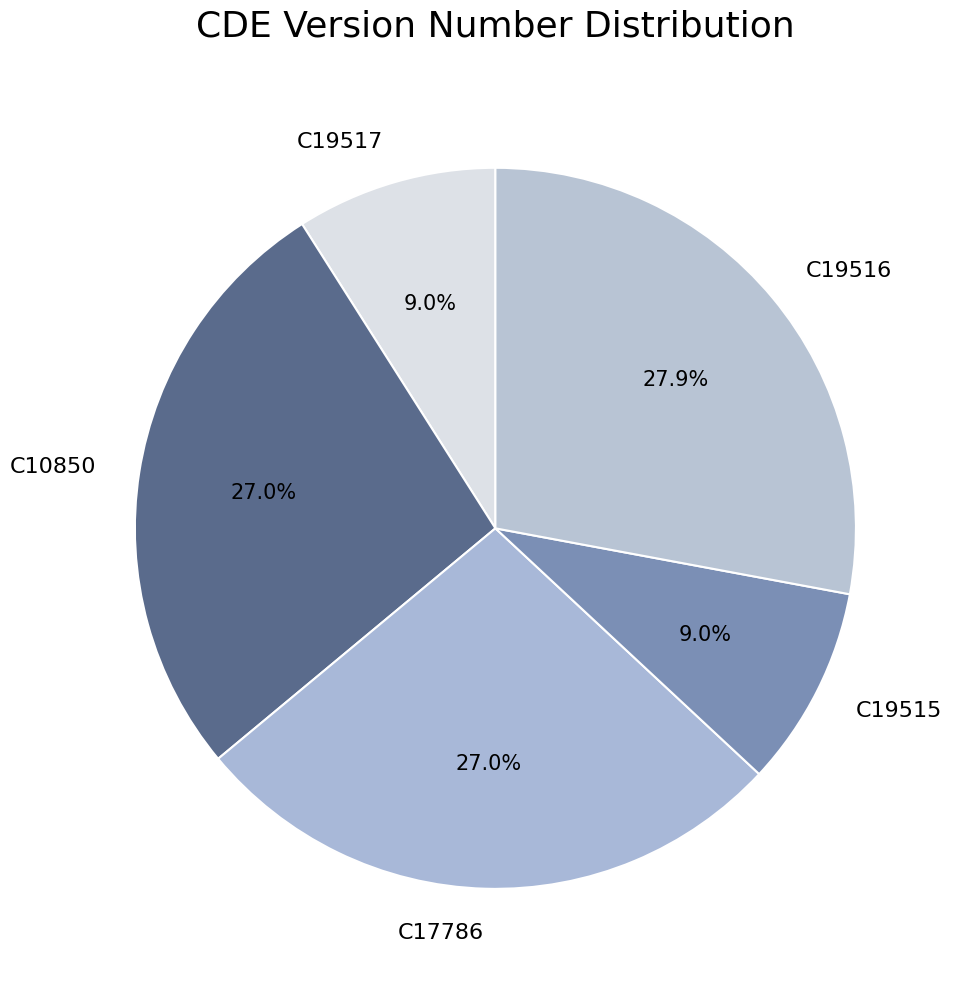

Approximately how many times larger is the value at C19515 compared to C10850?

0.3